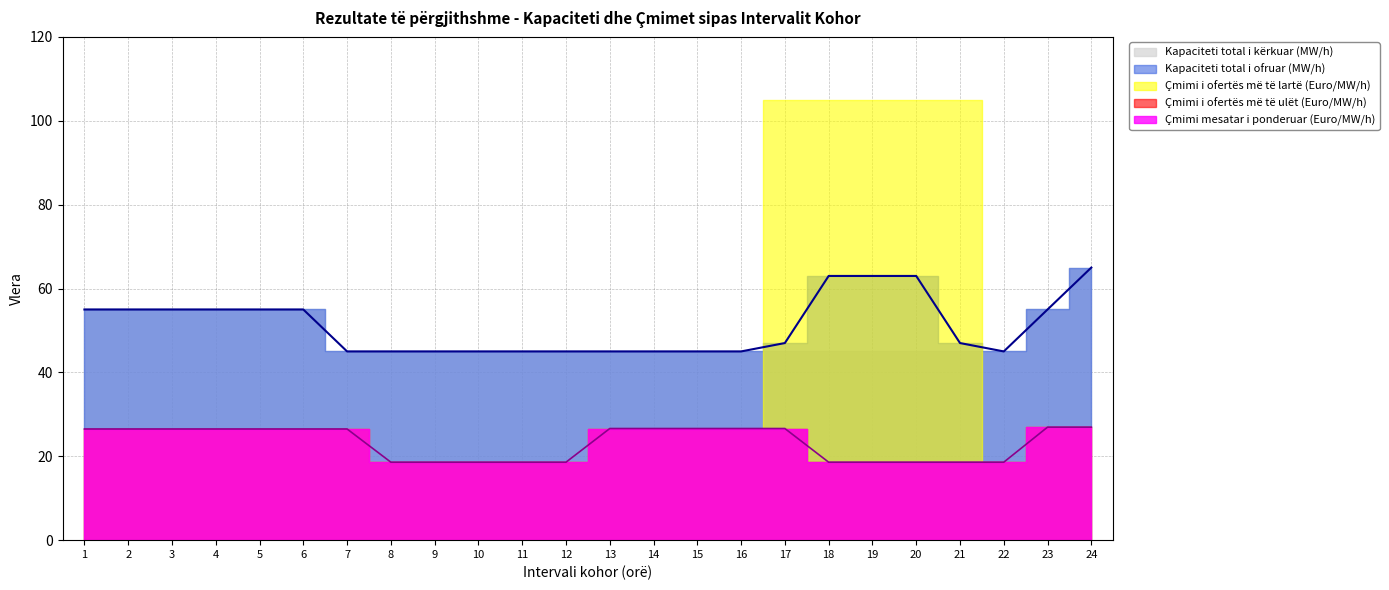

What is the difference between the maximum and minimum values in the Çmimi mesatar i ponderuar (Euro/MW/h) series?

8.4